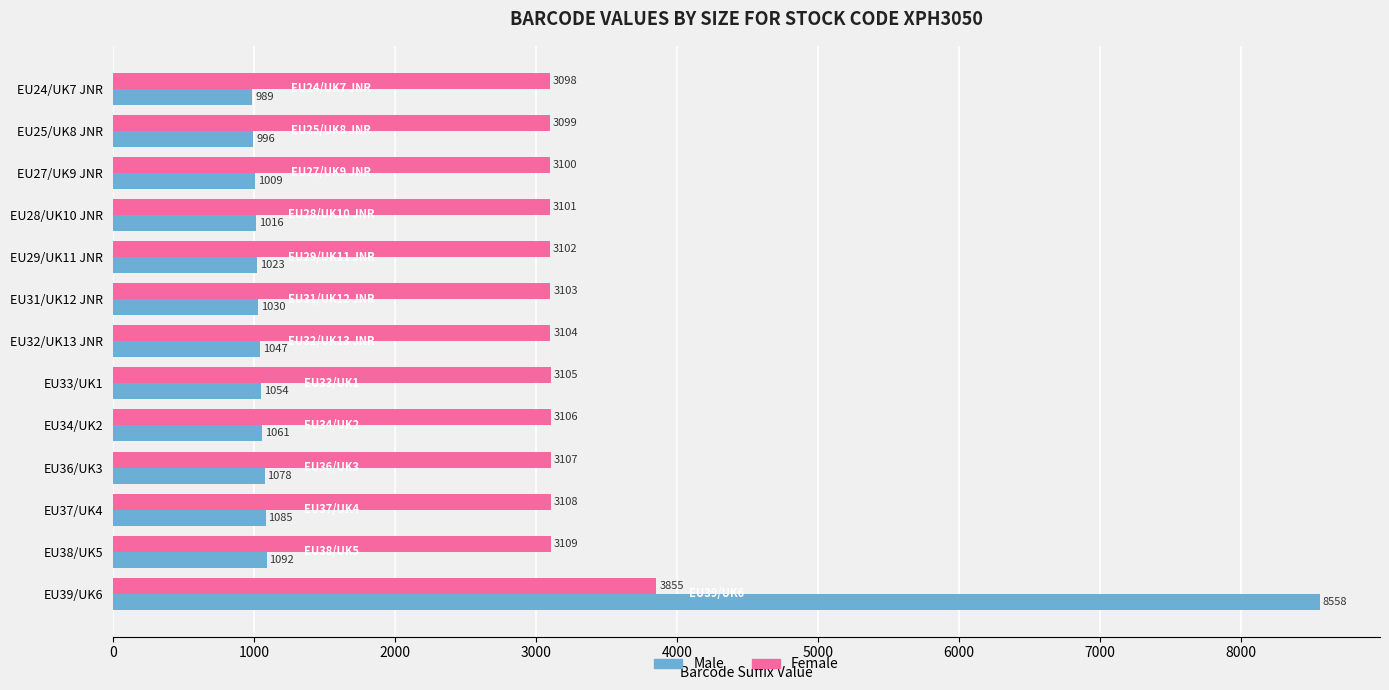

What is the sum of all Male values?

21038